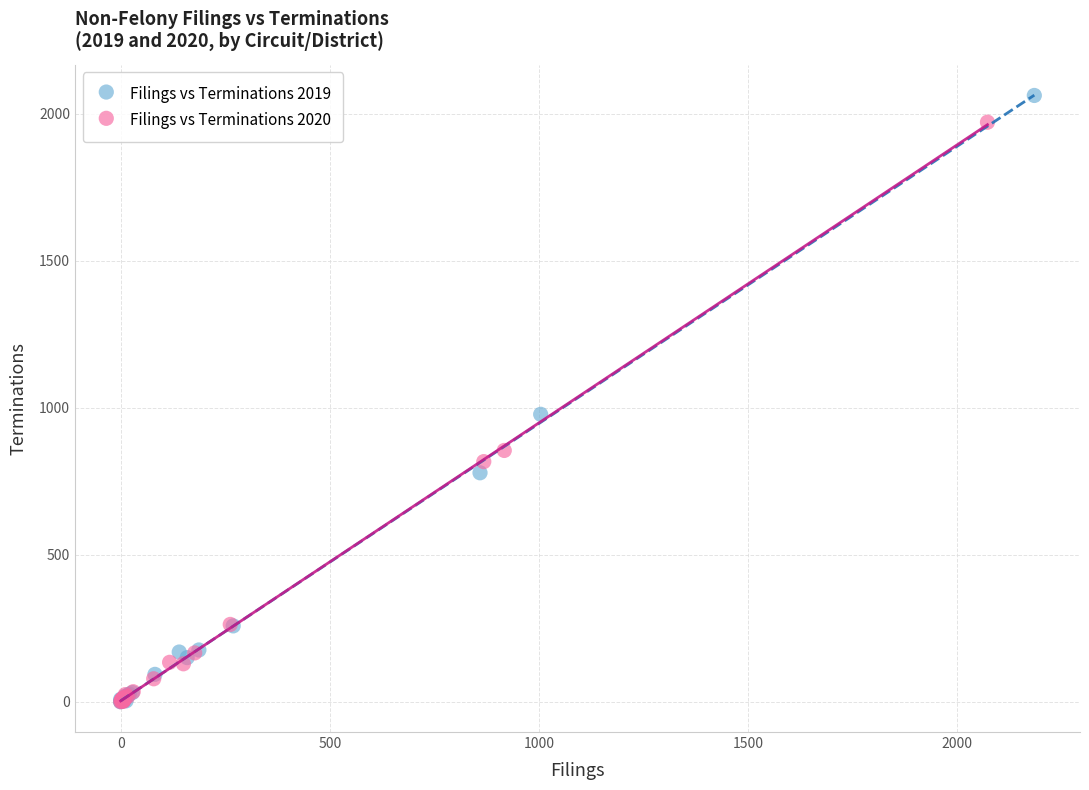

Which series contains the highest Y value?

Filings vs Terminations 2019